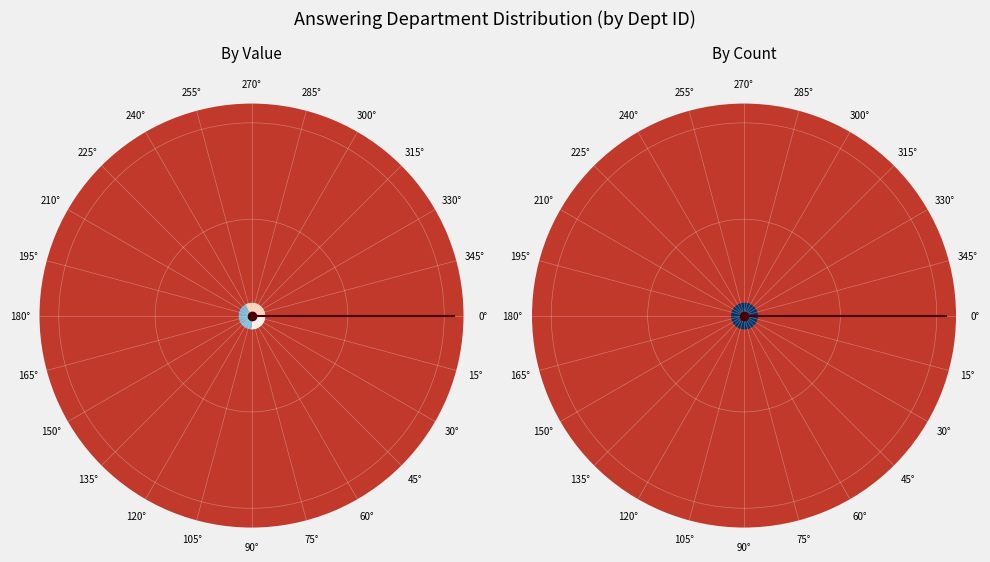

Count the number of slices in the pie.

5